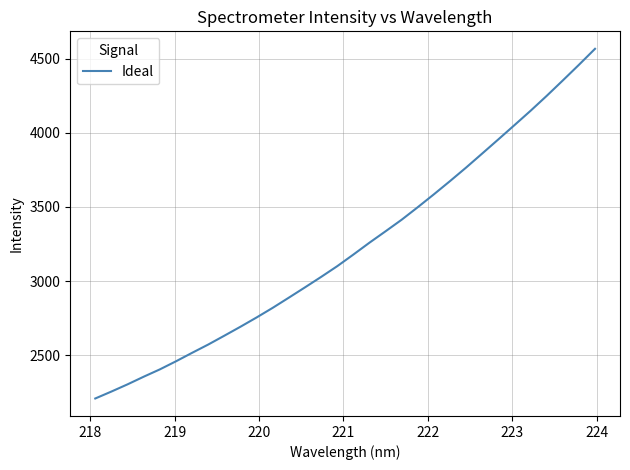

What is the minimum value shown in the chart?

2209.6